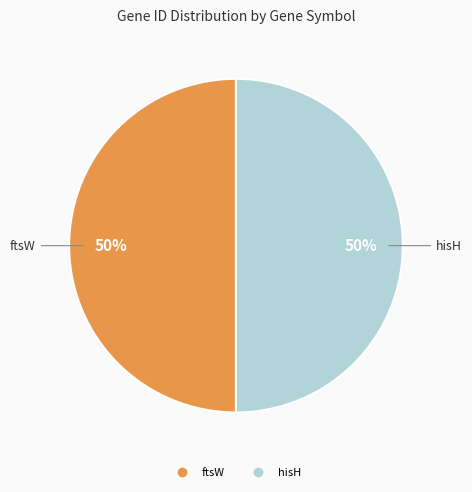

What is the ratio of the value at hisH to the value at ftsW?

1.0